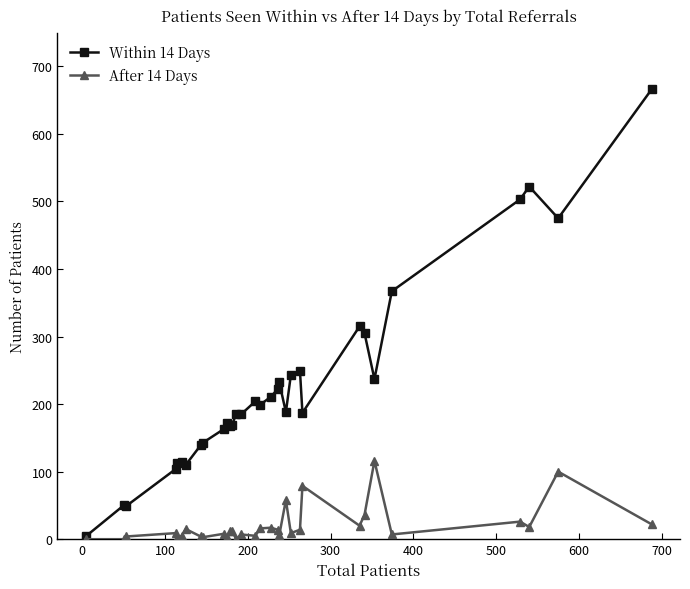

List the series in order of their overall mean, highest first.

Within 14 Days, After 14 Days